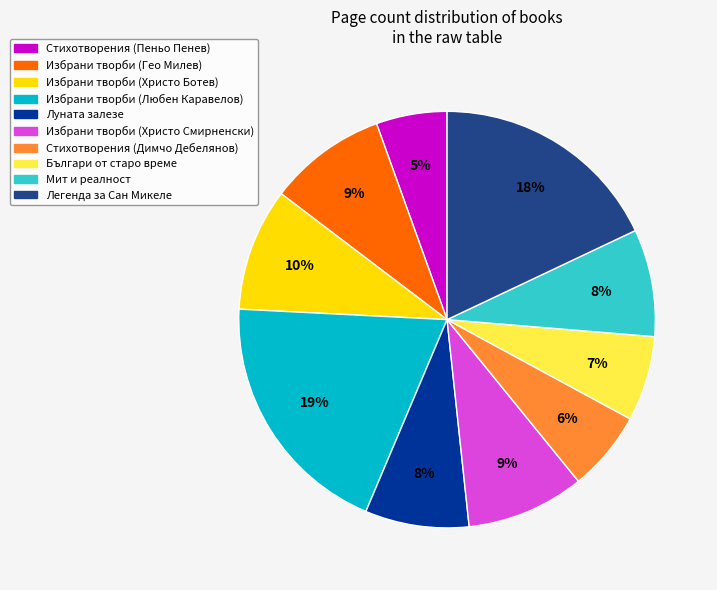

Is there a majority slice in this chart?

No